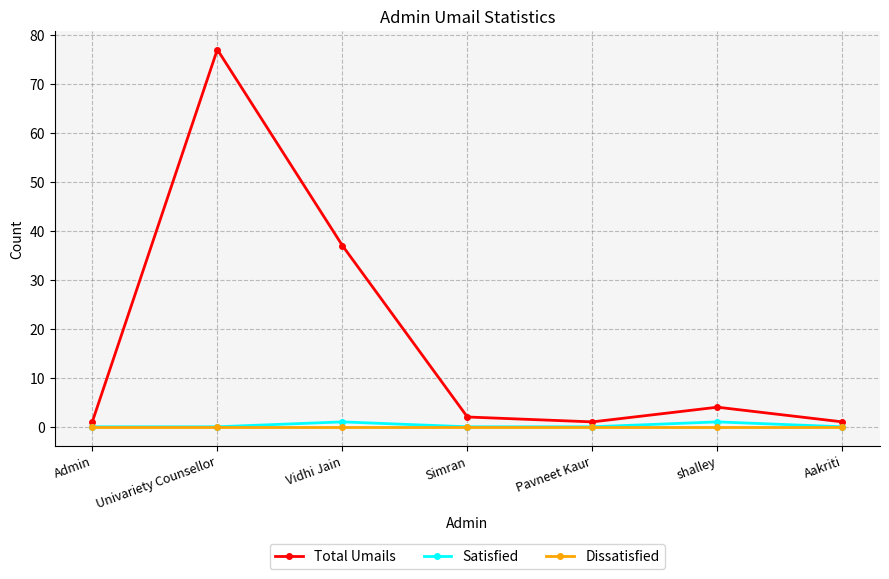

What is the sum of all Satisfied values?

2